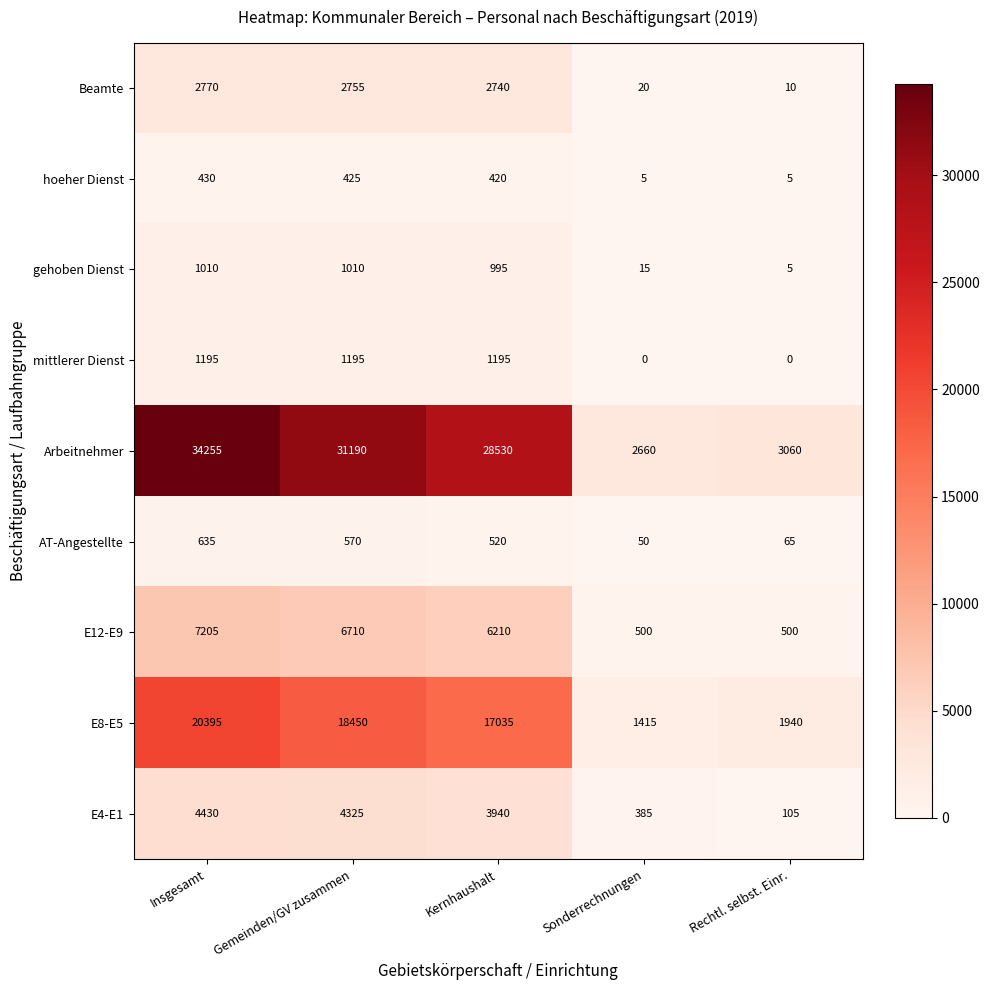

What is the maximum value for mittlerer Dienst?

1195